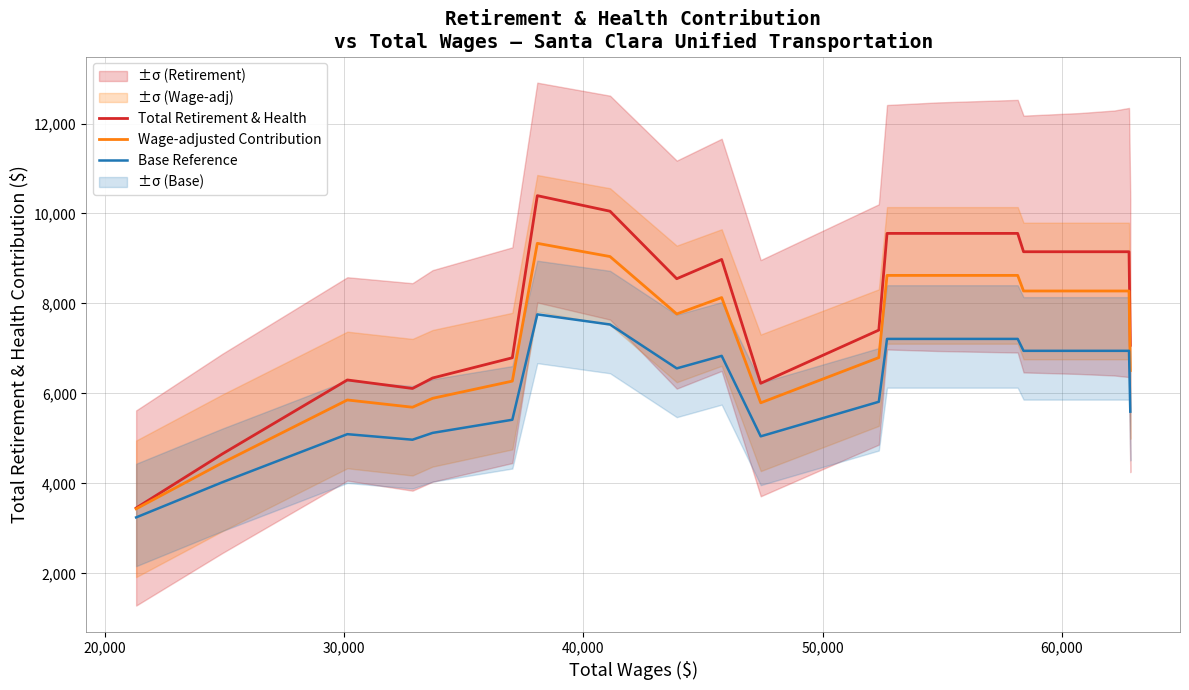

What is the maximum value for Base Reference?

7757.7